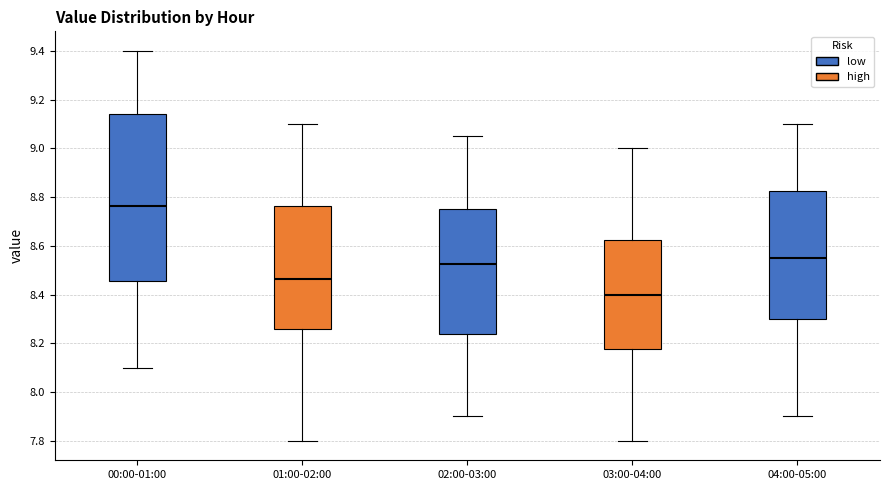

Comparing the boxes themselves (not the whiskers), which one is the tallest?

00:00-01:00